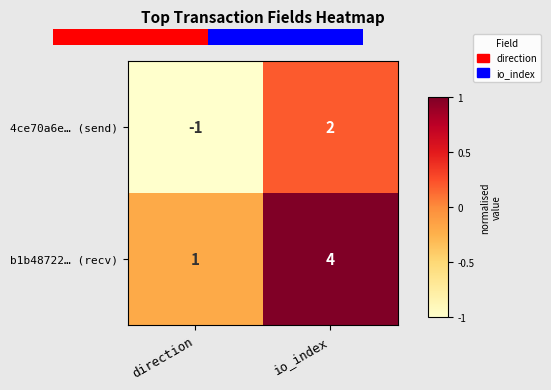

List the labels in order of 4ce70a6e… (send) value, largest first.

io_index, direction